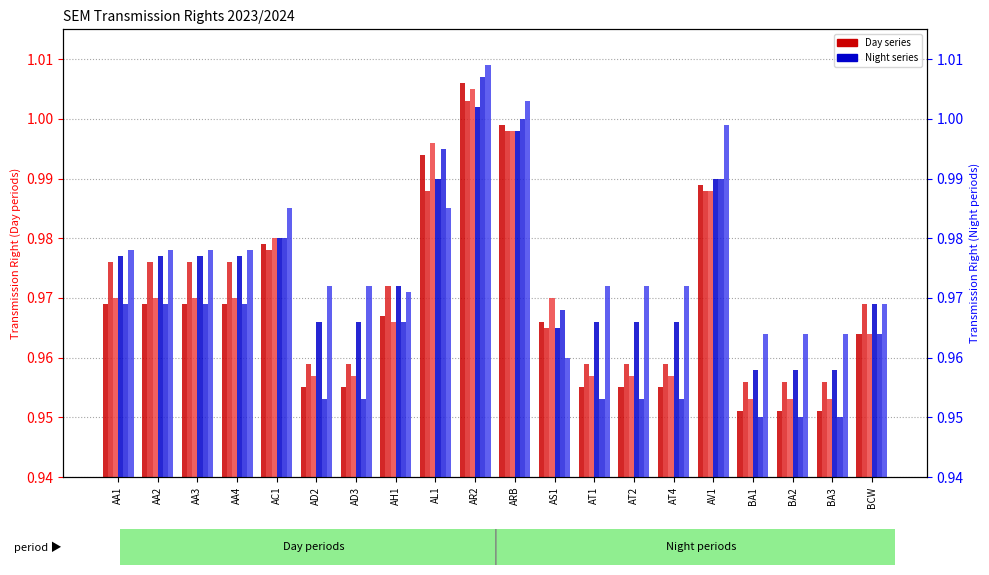

What value does the FEB_Night series have at AA4?

1.0